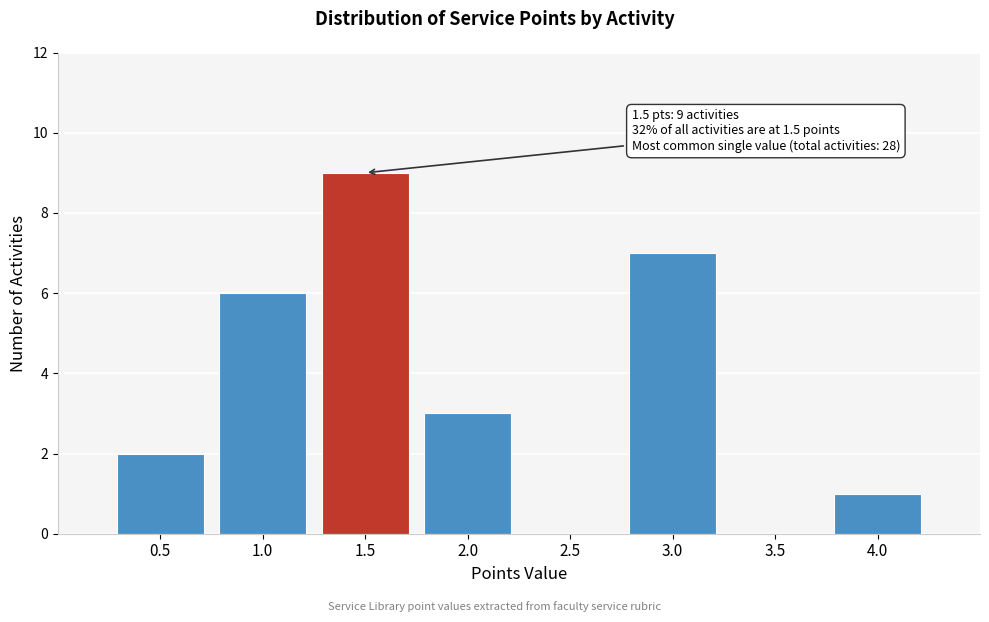

Over which range of the x-axis is the bar tallest?

1.25 to 1.75